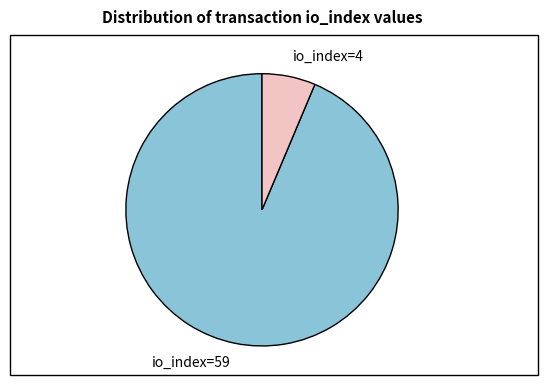

How many slices are in this pie chart?

2